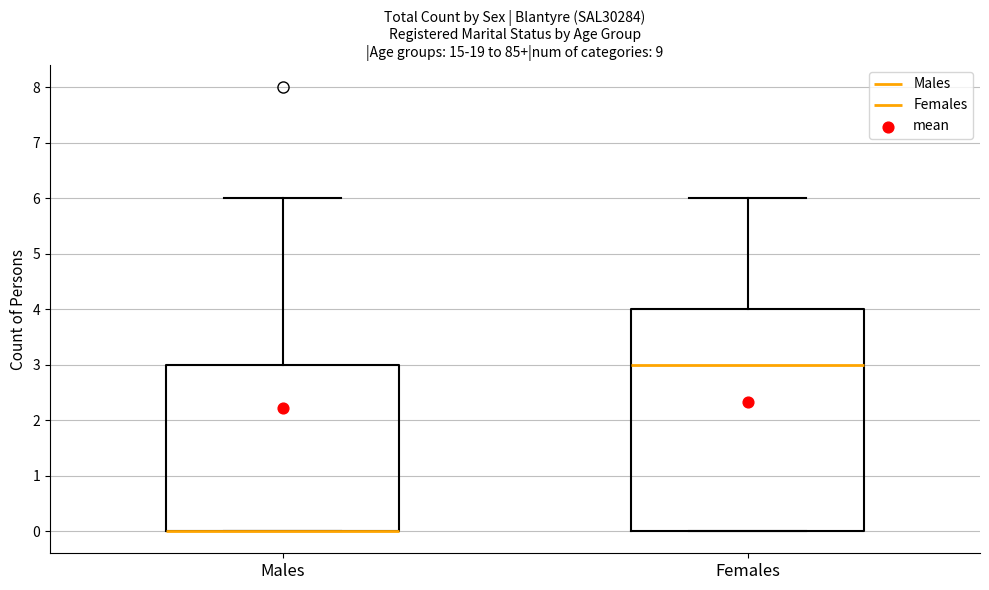

Reading left to right, read every box against the y-axis: the position of its median line, the range the box covers, and the ends of its whiskers. The values are not printed on the chart, so give them approximately, as read against the axis.

Males: median 0 (drawn on the box's lower edge), box 0 to 3, whiskers 0 to 6
Females: median 3, box 0 to 4, whiskers 0 to 6